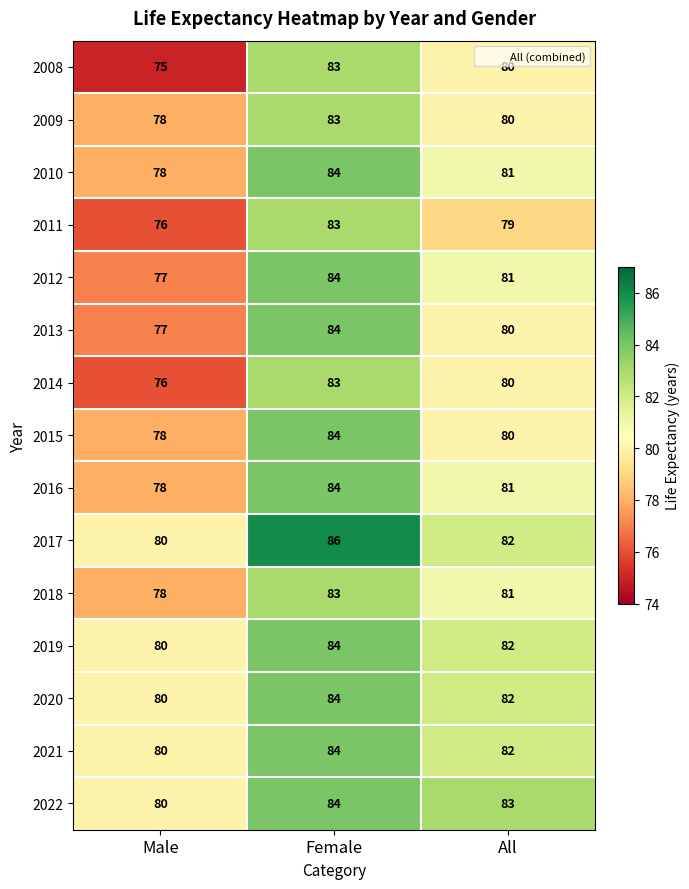

How many series are shown in this chart?

15